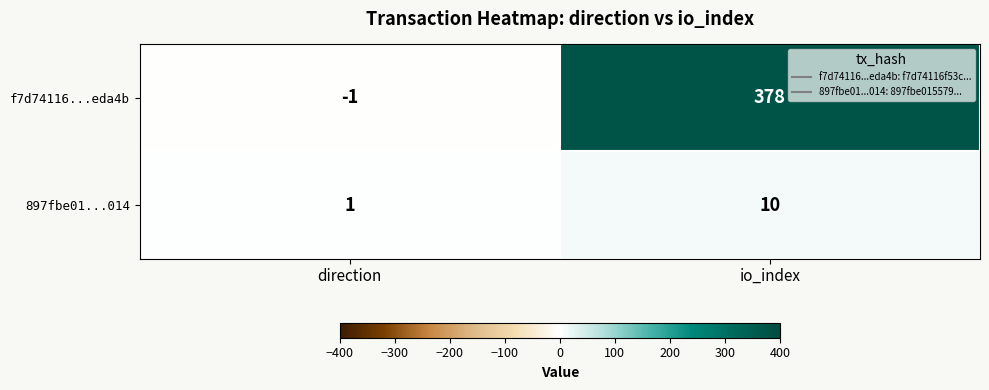

What is the average value of the 897fbe01...014 series?

6